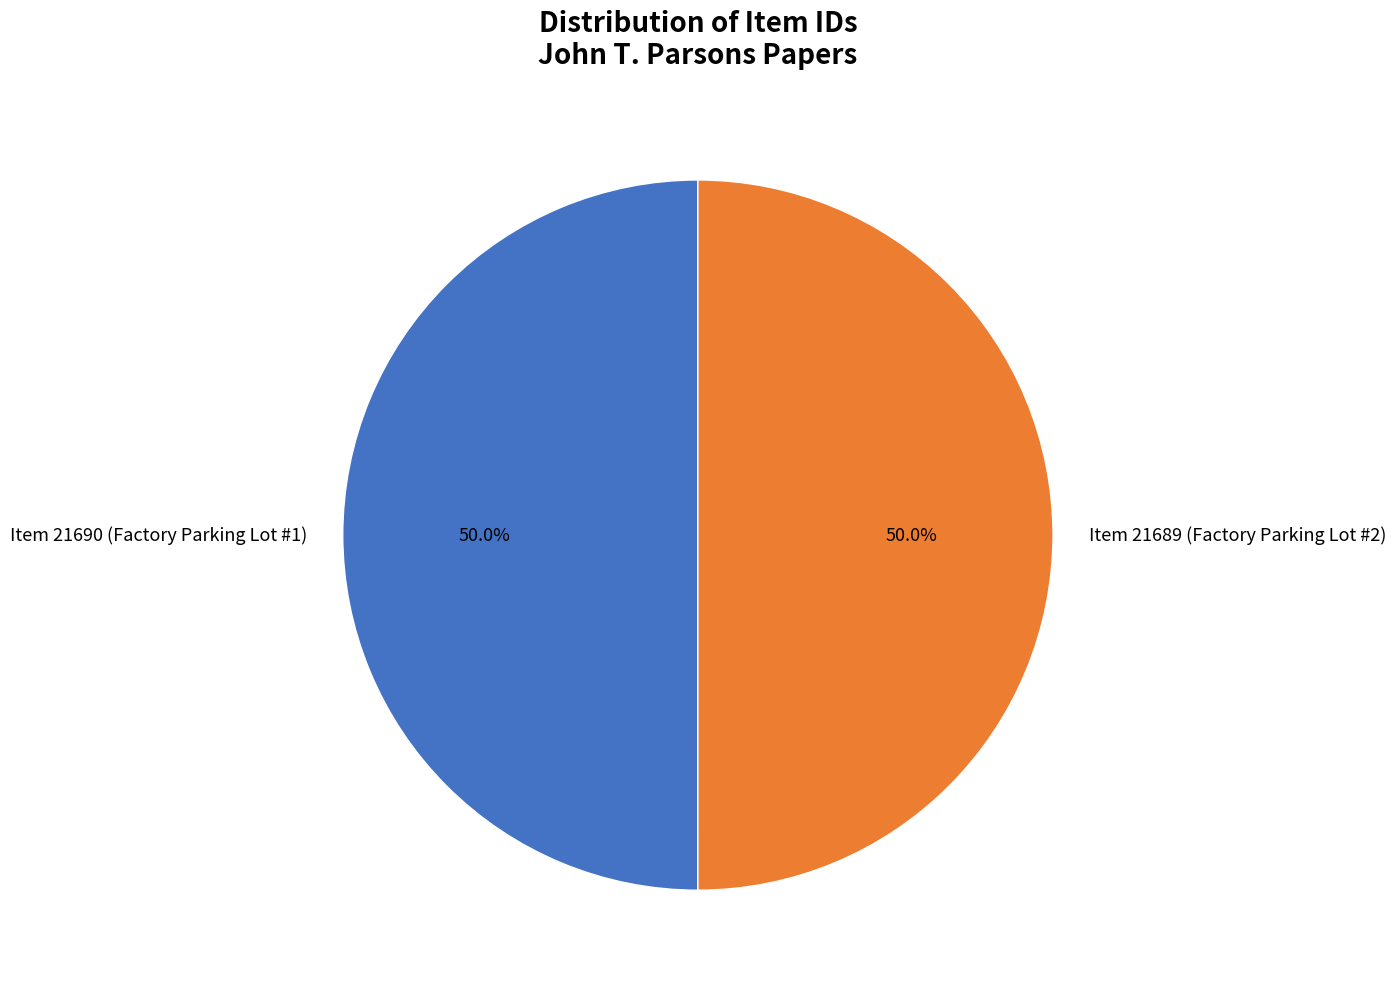

To the nearest percent, what is the combined percentage of Item 21689 (Factory Parking Lot #2) and Item 21690 (Factory Parking Lot #1)?

100%